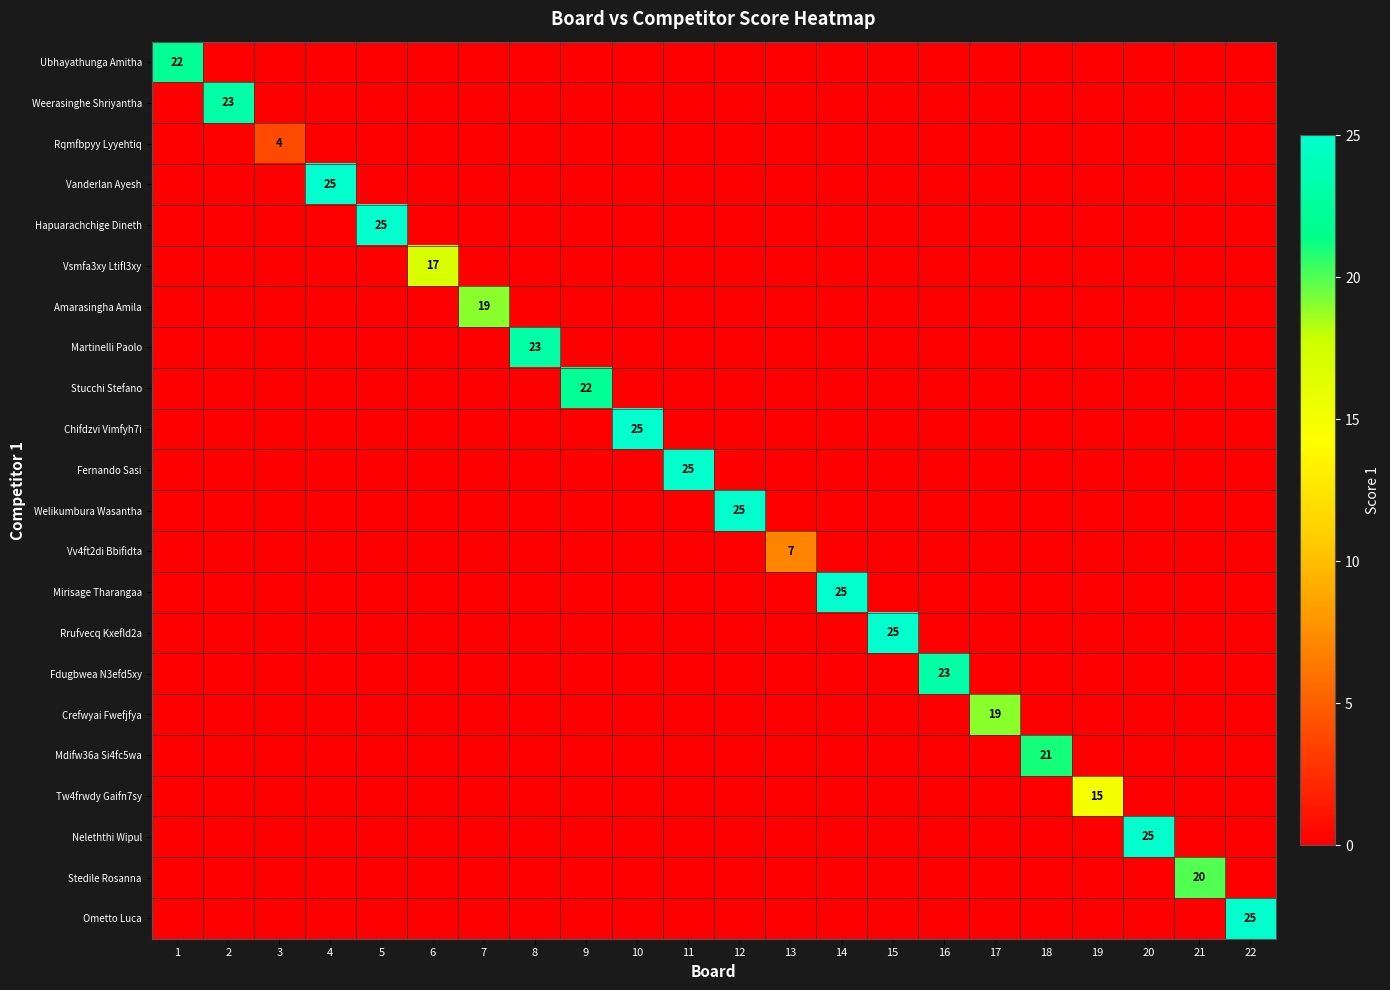

What is the difference between the maximum and minimum values in the Weerasinghe Shriyantha series?

23